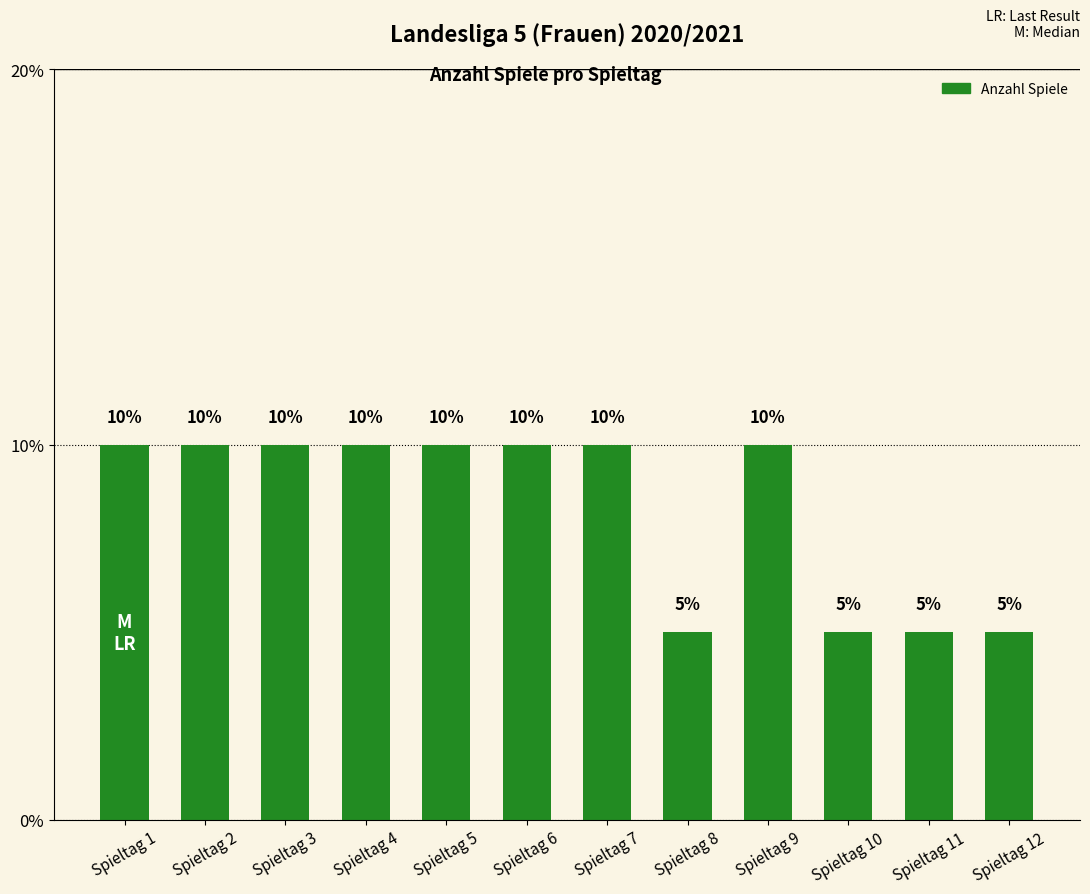

The chart shows a value of 7 at Spieltag 6. True or false?

False